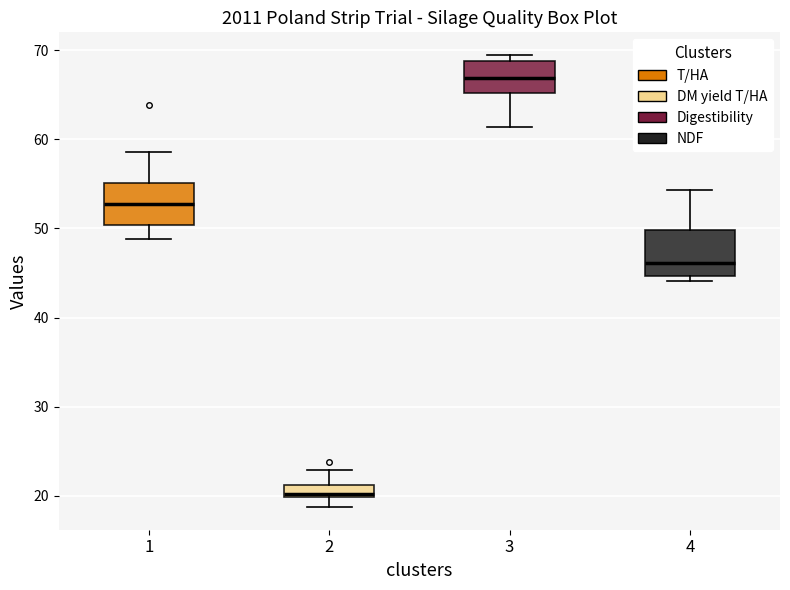

Where does the lower whisker of the box at x = 3 end on the y-axis? The values are not printed on the chart, so give them approximately, as read against the axis.

61